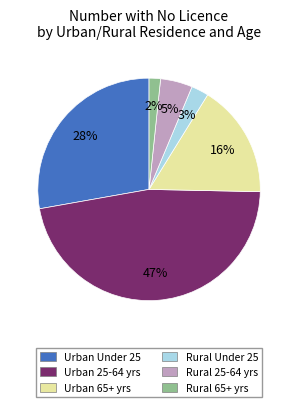

Combined, do Rural 25-64 yrs and Urban 25-64 yrs account for over 50%?

Yes